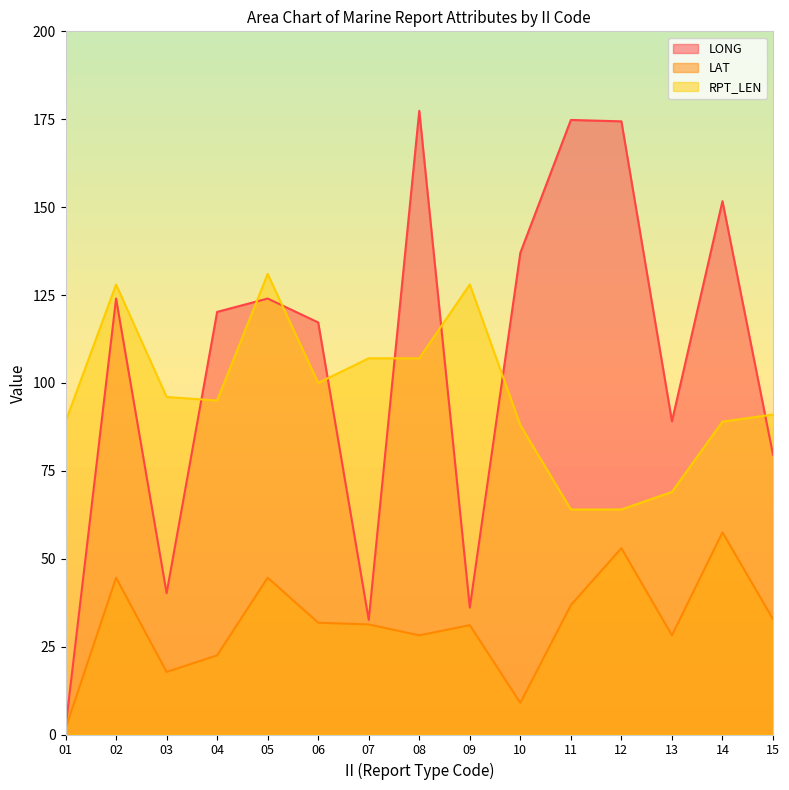

Does the chart display data point markers on the line(s)?

No